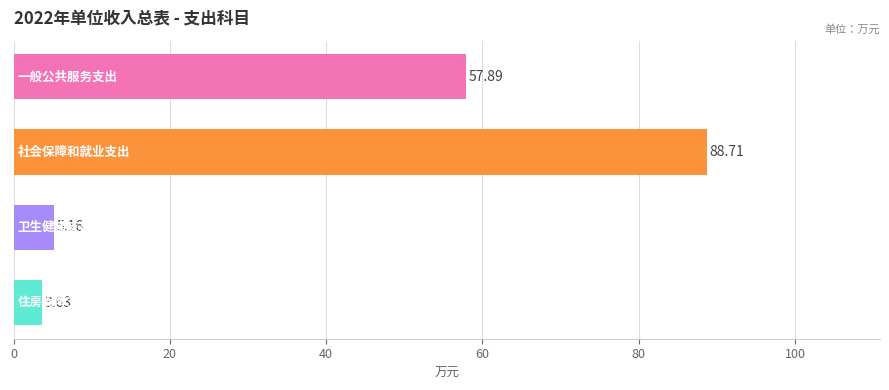

What is the difference between the maximum and minimum values?

85.1